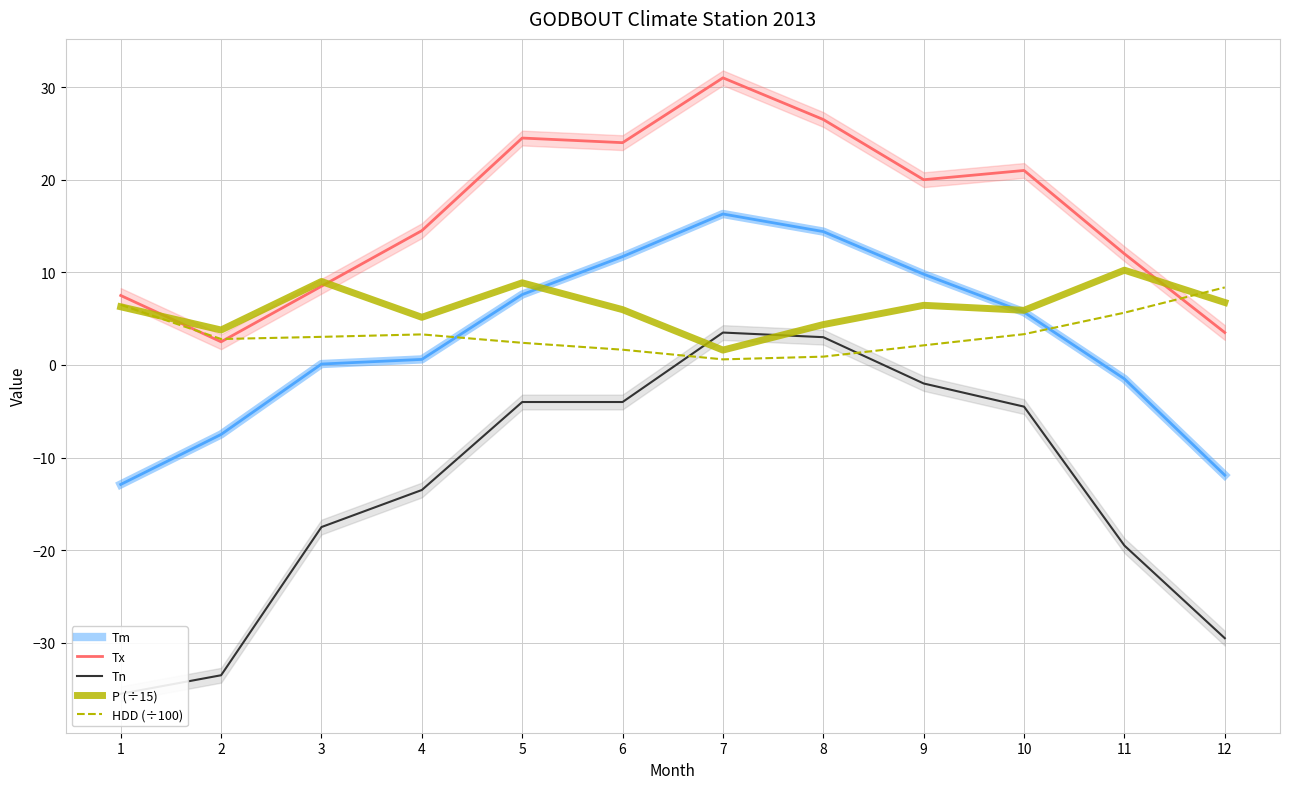

At which label does Tn reach its minimum?

1